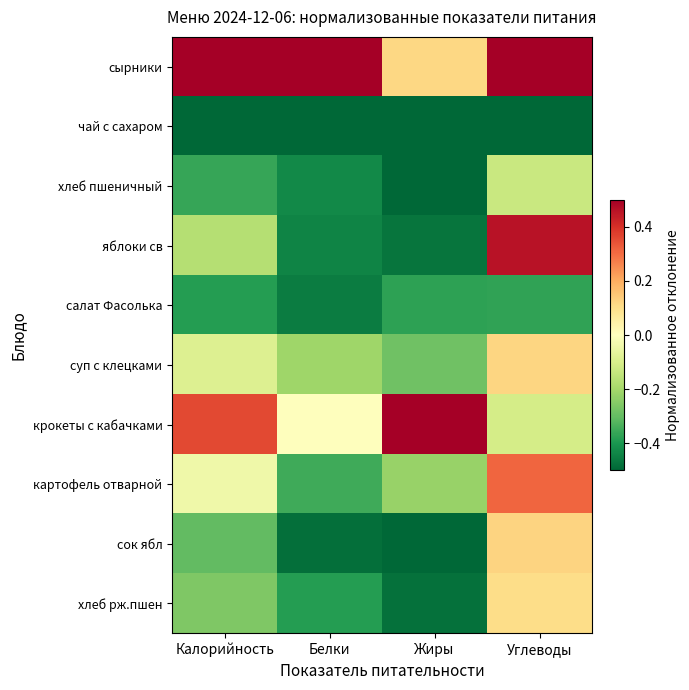

What is the spread (max minus min) of values at Жиры?

1.0